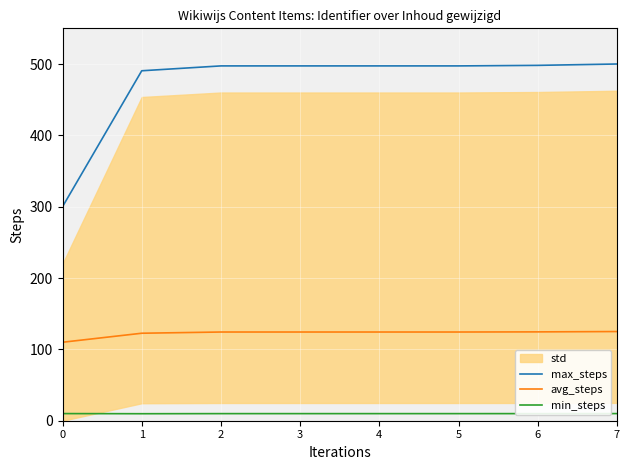

Which series has the largest total across all categories?

max_steps